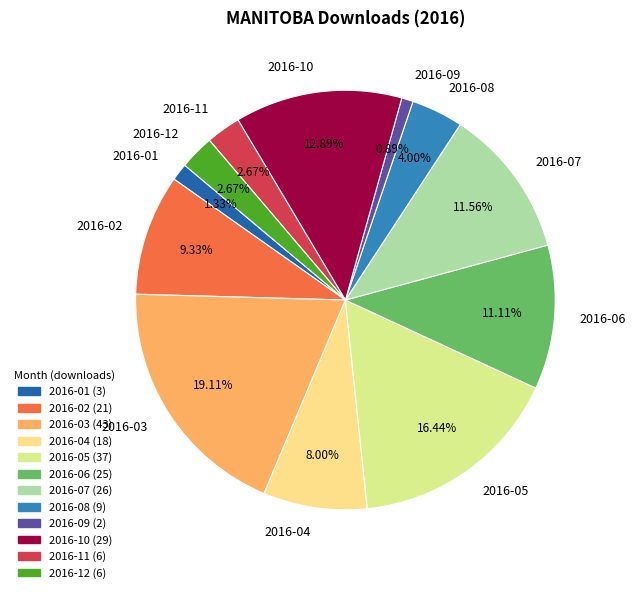

Does any single category account for the majority?

No